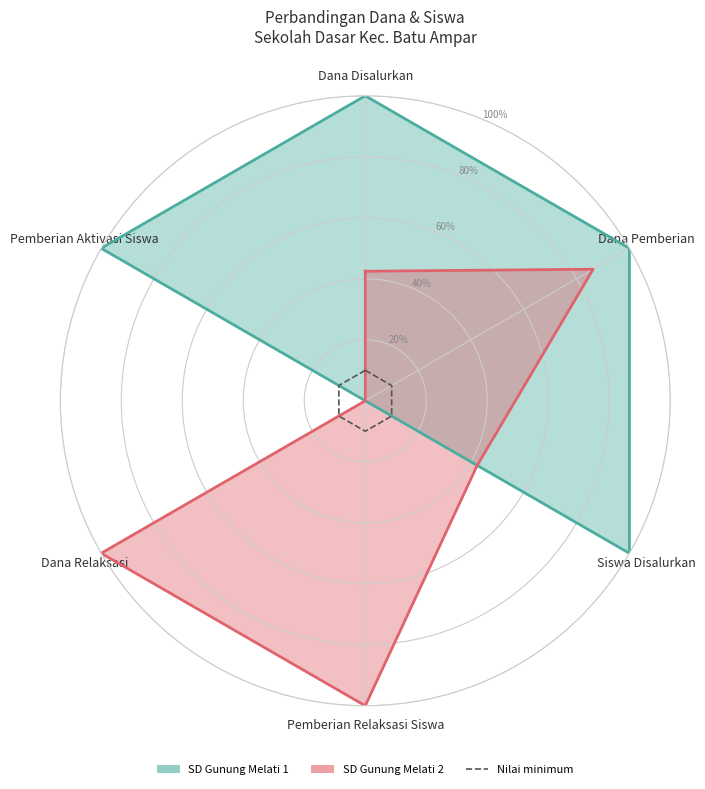

At which category is the sum across all series the highest?

Dana Pemberian